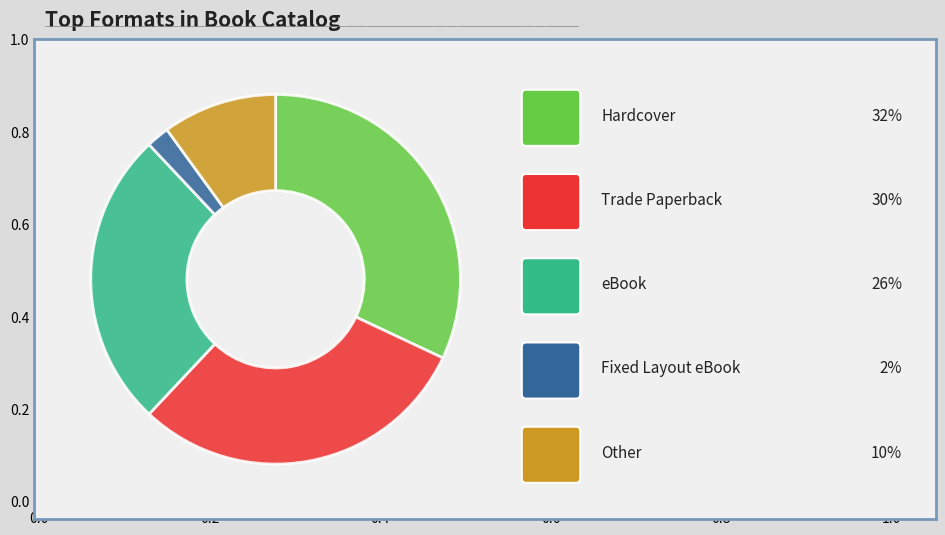

Is there any slice that represents more than half of the pie?

No